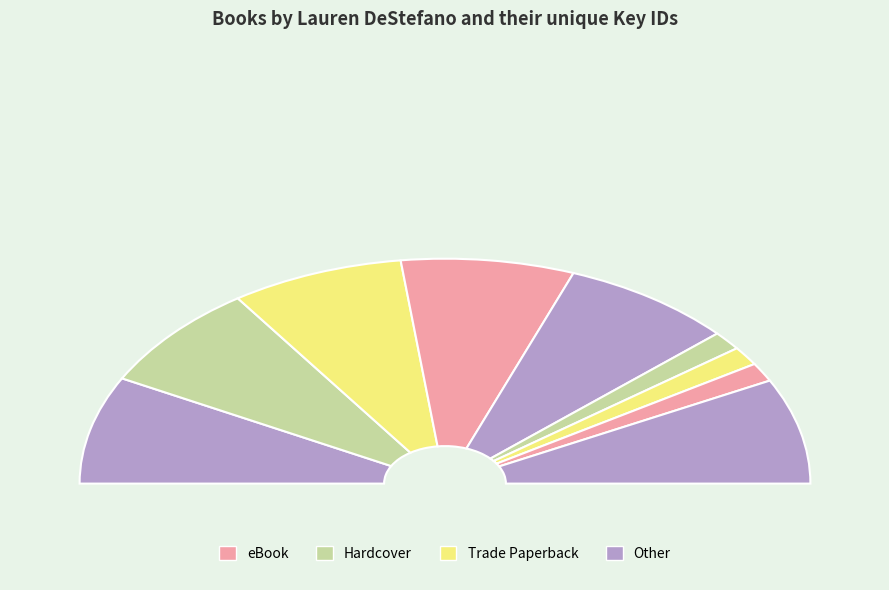

Is Broken Crowns the majority of the pie?

No